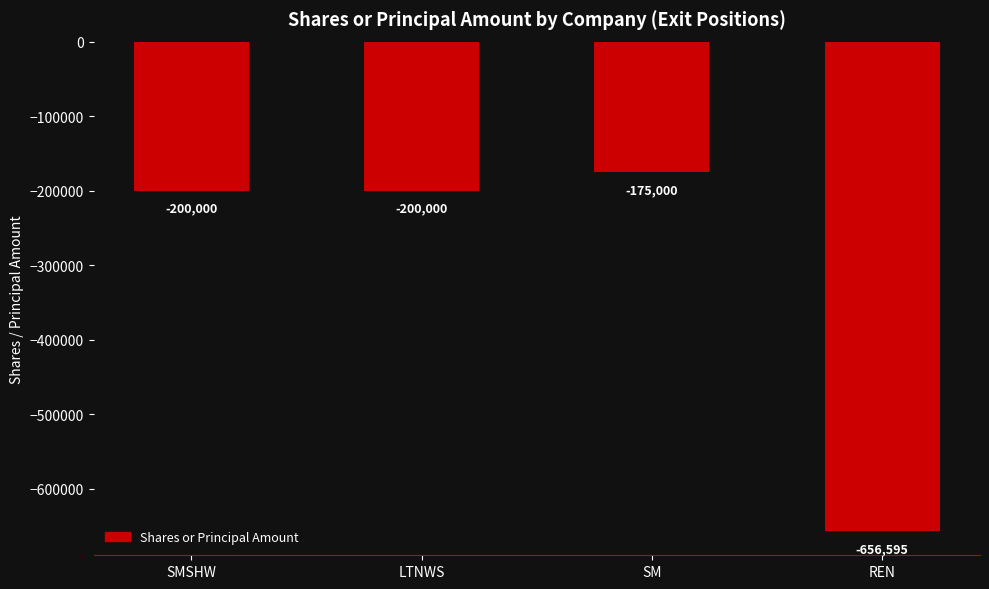

True or false: the data shows -84989 at LTNWS.

False